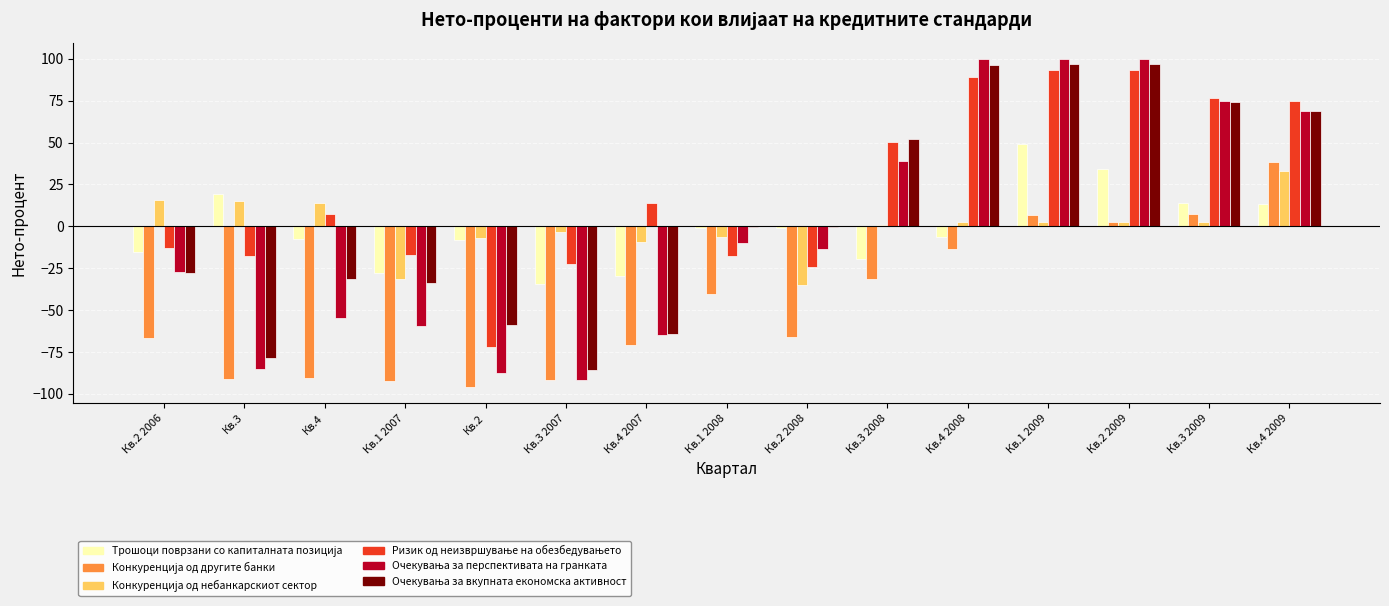

How many groups of bars are there?

15